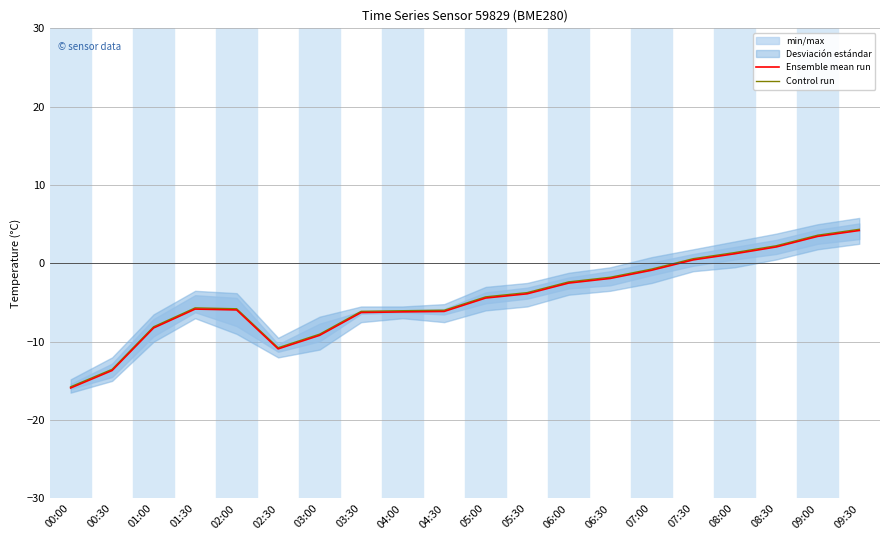

Reading left to right, what are all the values shown in this chart?

Ensemble mean run: 00:00=-15.9	00:30=-13.7	01:00=-8.2	01:30=-5.8	02:00=-5.9	02:30=-10.9	03:00=-9.2	03:30=-6.3	04:00=-6.2	04:30=-6.1	05:00=-4.4	05:30=-3.9	06:00=-2.5	06:30=-1.9	07:00=-0.9	07:30=0.5	08:00=1.2	08:30=2.1	09:00=3.5	09:30=4.2
Control run: 00:00=-15.8	00:30=-13.5	01:00=-8.1	01:30=-5.7	02:00=-5.8	02:30=-10.8	03:00=-9.0	03:30=-6.1	04:00=-6.0	04:30=-6.0	05:00=-4.3	05:30=-3.7	06:00=-2.4	06:30=-1.8	07:00=-0.7	07:30=0.6	08:00=1.4	08:30=2.2	09:00=3.6	09:30=4.4